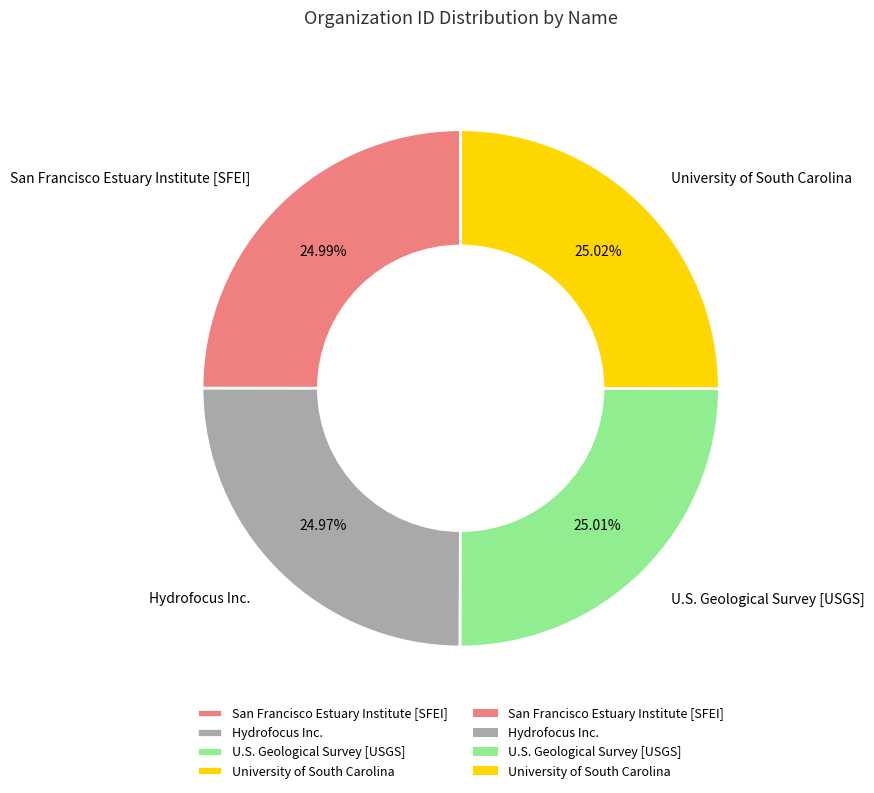

Is there any slice that represents more than half of the pie?

No